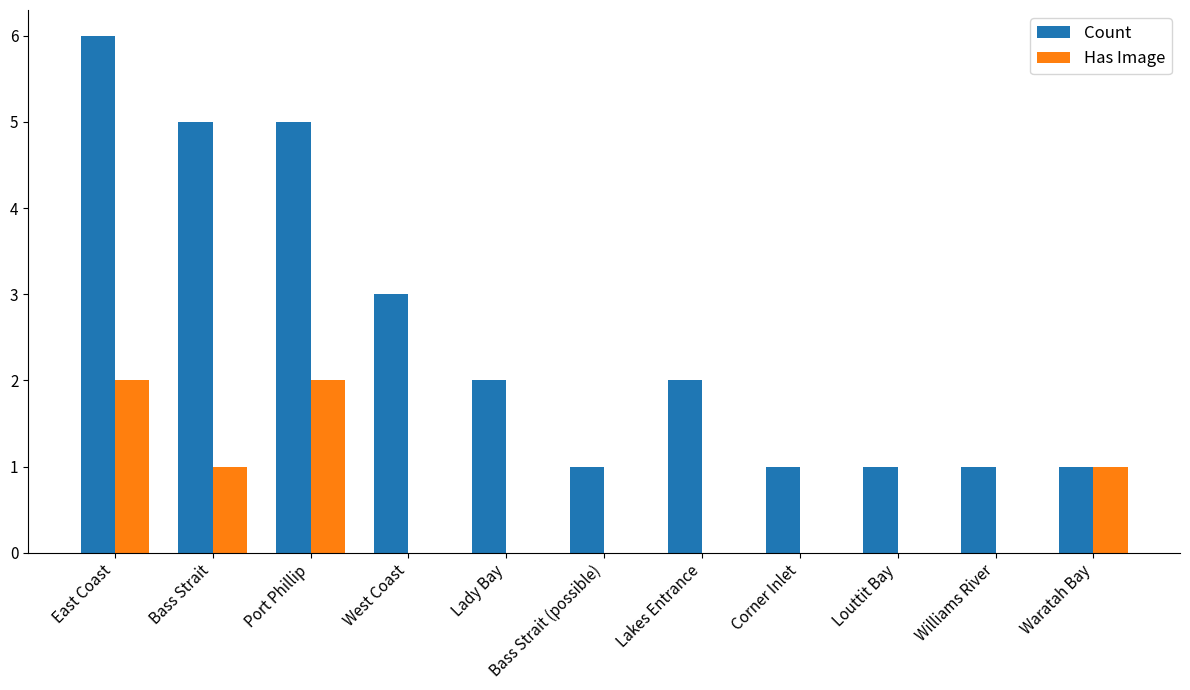

Are the bars grouped side by side (vs. stacked)?

Yes